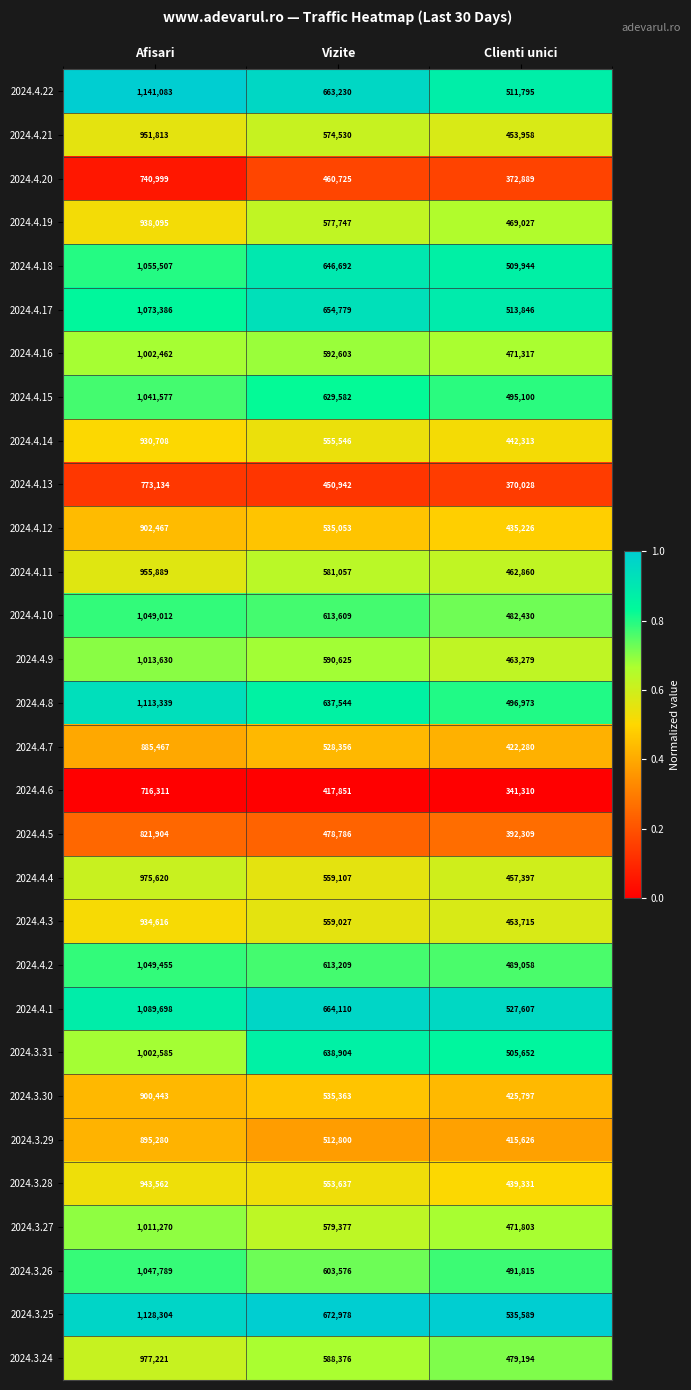

What is the average value of the 2024.4.18 series?

737381